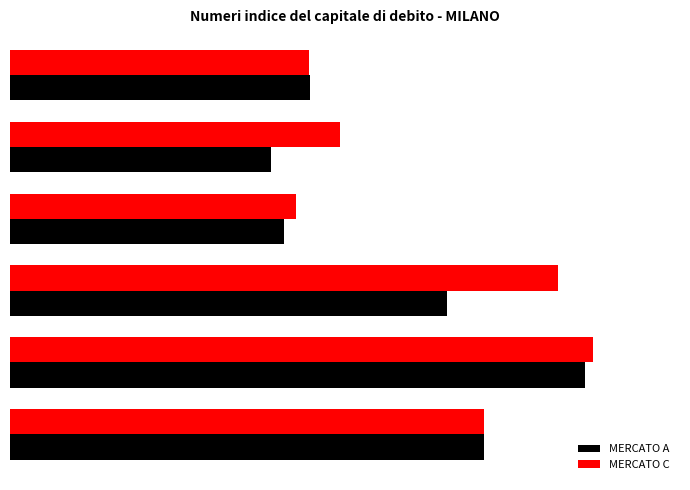

What are all the series names shown in the legend?

MERCATO A, MERCATO C